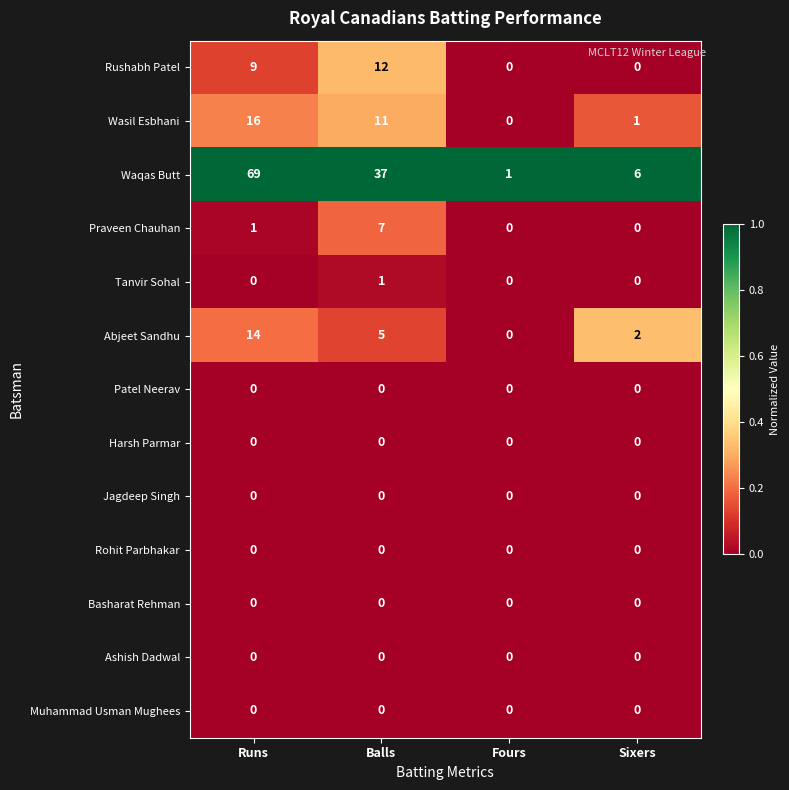

Which series has the largest total across all categories?

Waqas Butt